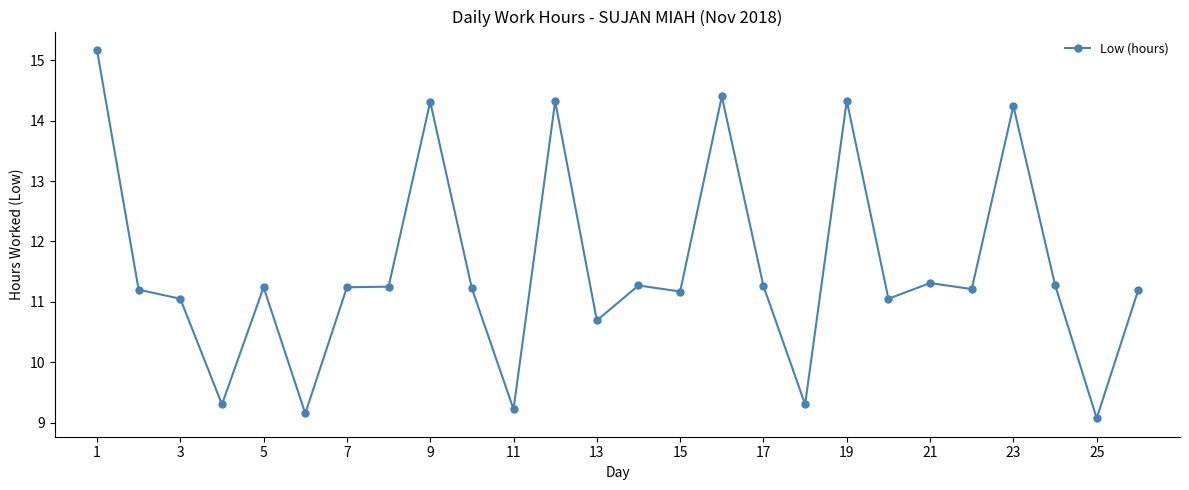

What is the difference between the maximum and minimum values?

6.1